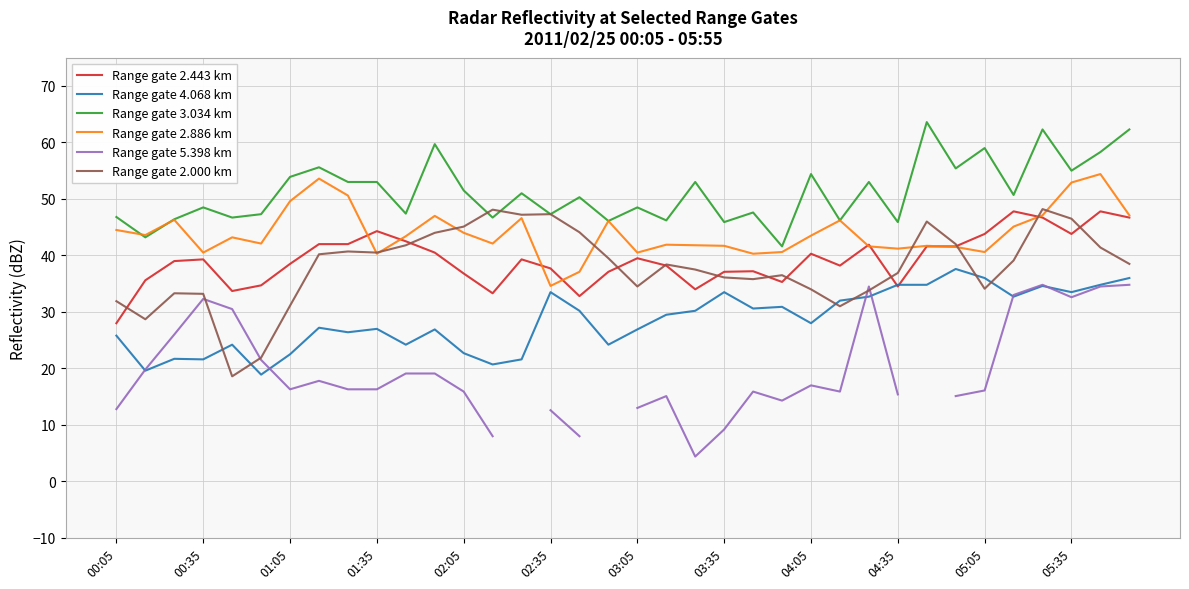

What are all the series names shown in the legend?

Range gate 2.443 km, Range gate 4.068 km, Range gate 3.034 km, Range gate 2.886 km, Range gate 5.398 km, Range gate 2.000 km